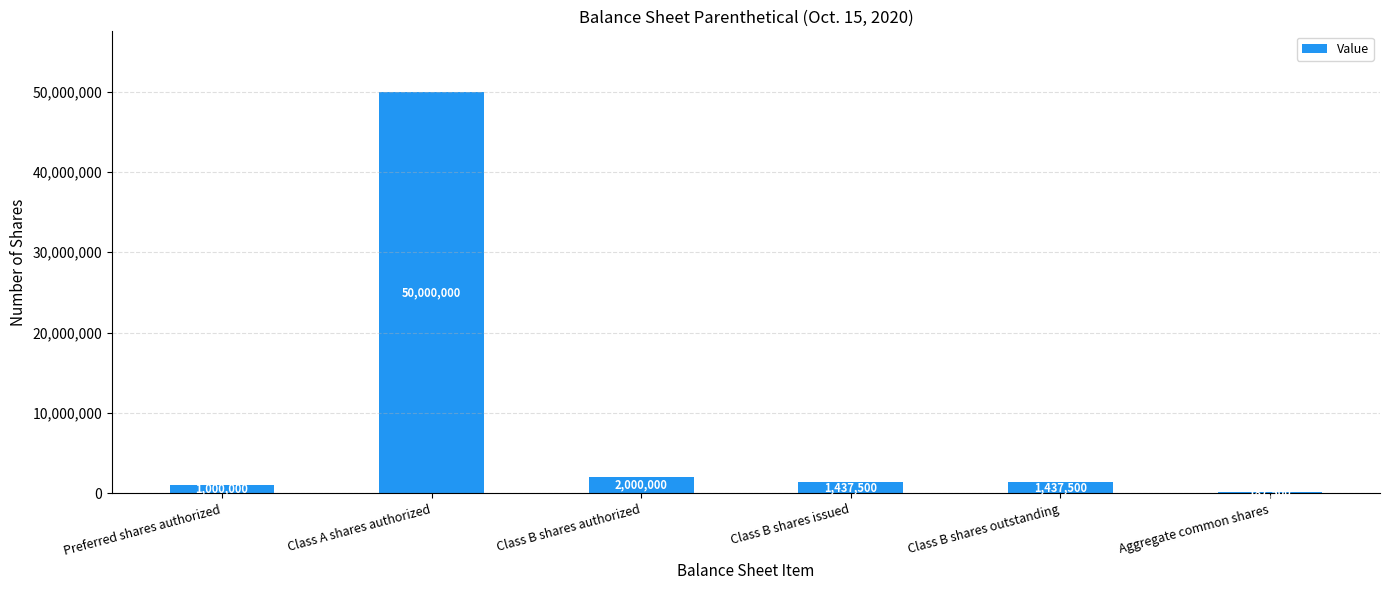

Approximately how many times larger is the value at Class B shares authorized compared to Class B shares issued?

1.4